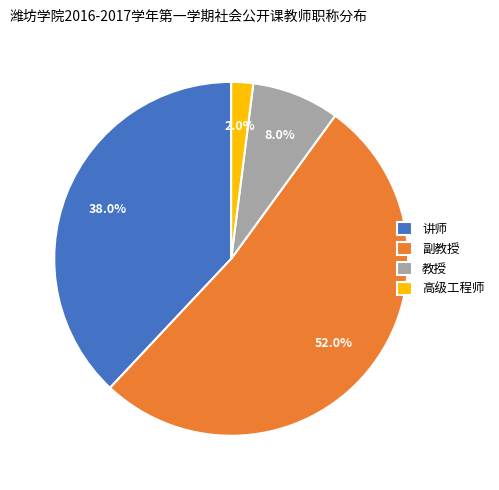

Count the number of slices in the pie.

4